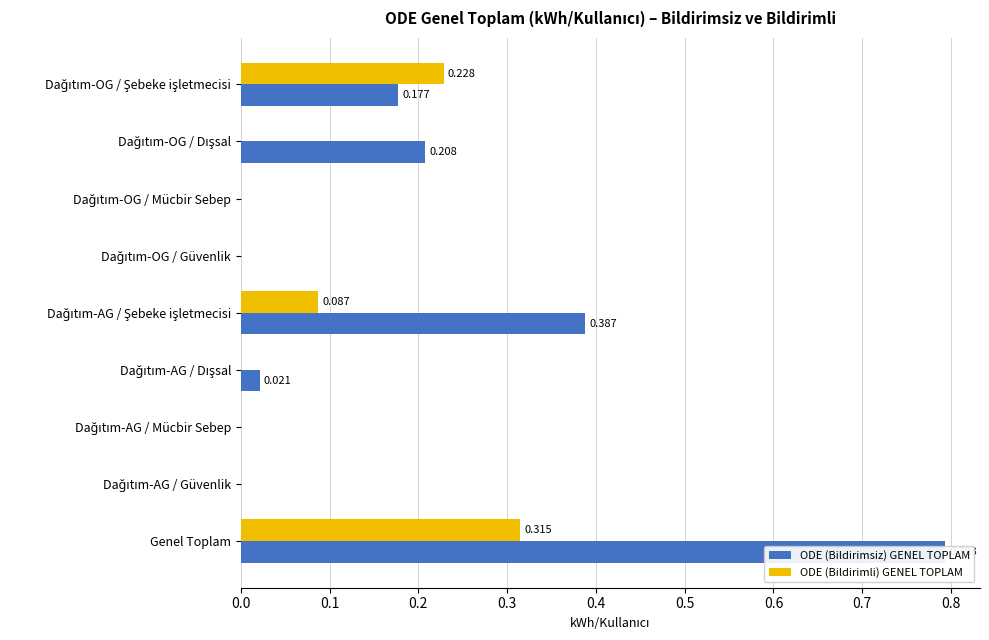

How many categories are shown in the chart?

9